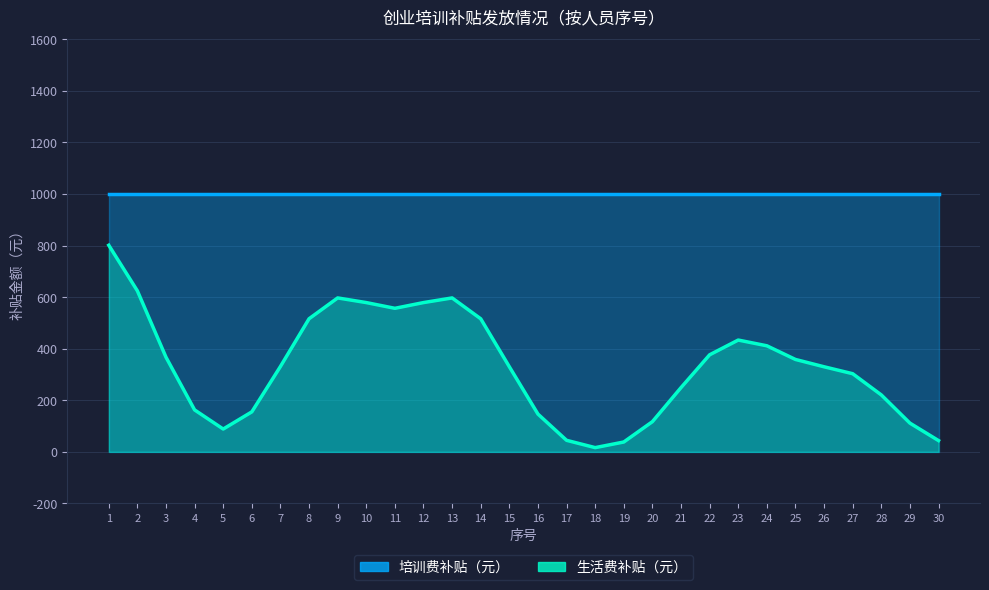

Which series has the largest total across all categories?

培训费补贴（元）